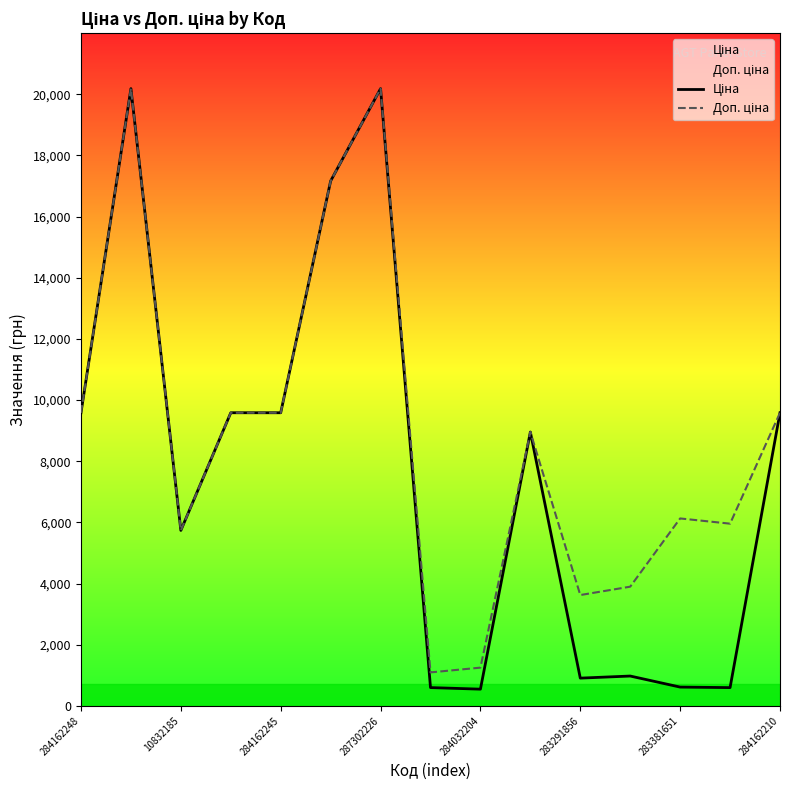

Where does the Ціна series first go above 8955?

284162248